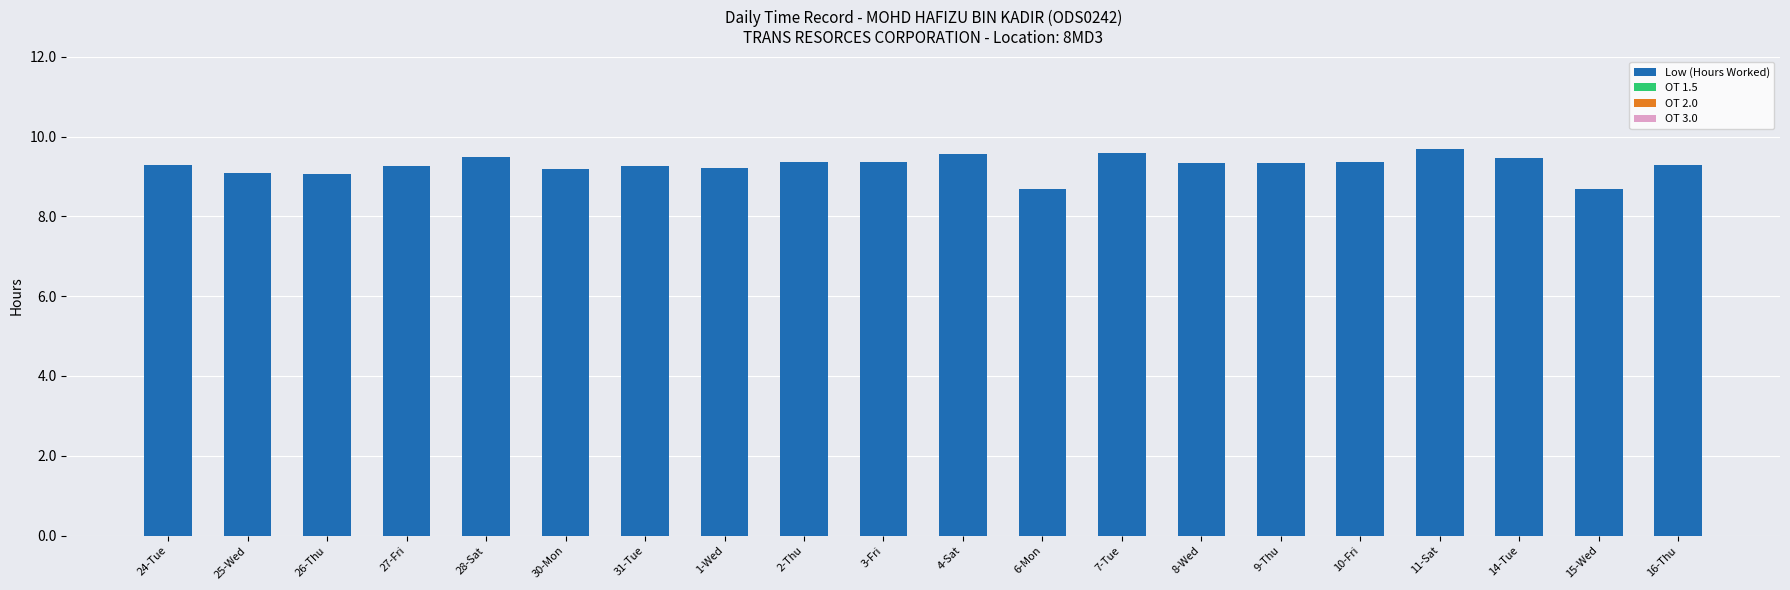

Does the chart contain any negative values?

No